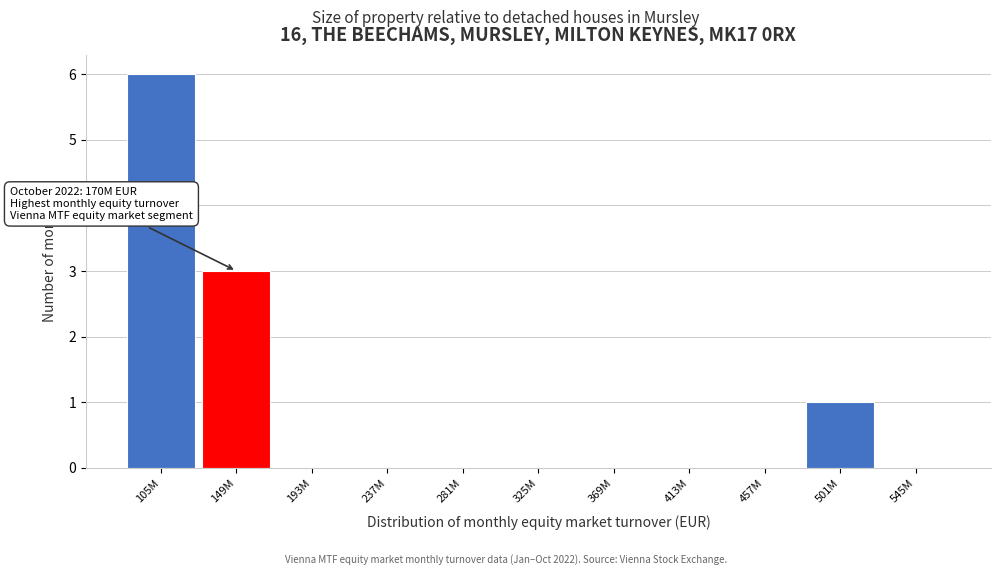

Reading left to right, what are all the values shown in this chart?

105M=6	149M=3	193M=0	237M=0	281M=0	325M=0	369M=0	413M=0	457M=0	501M=1	545M=0